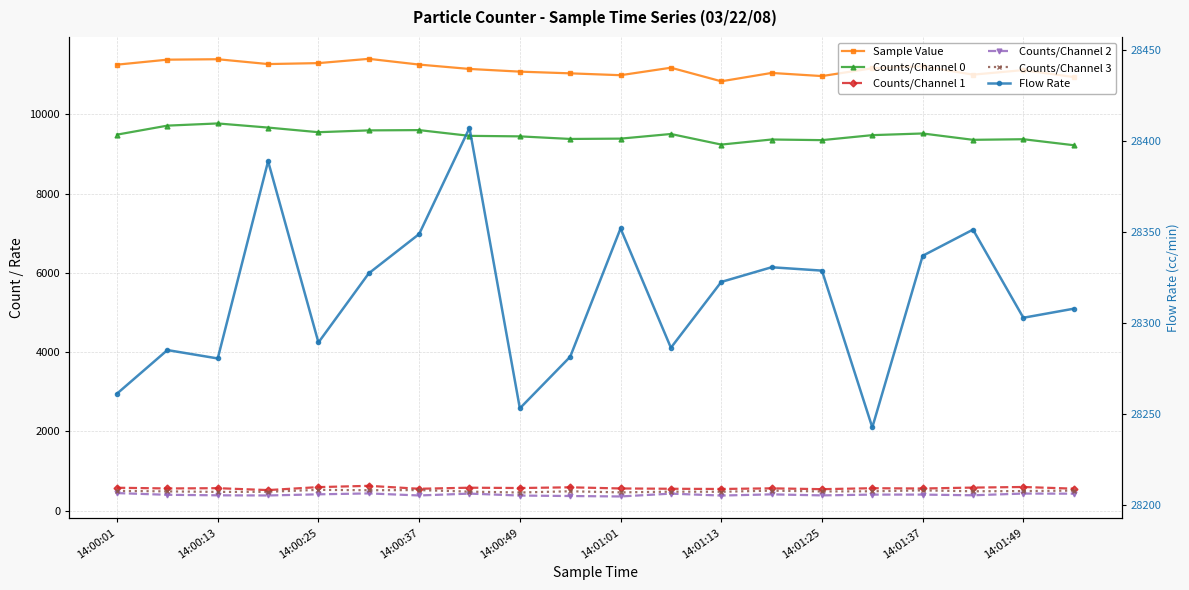

Reading left to right, list all the values displayed in this chart.

Sample Value: 11253.0	11379.0	11390.0	11268.0	11292.0	11400.0	11255.0	11145.0	11077.0	11034.0	10987.0	11176.0	10833.0	11044.0	10965.0	11162.0	11213.0	11001.0	11116.0	10940.0
Counts/Channel 0: 9488.0	9715.0	9770.0	9666.0	9549.0	9595.0	9602.0	9457.0	9444.0	9379.0	9387.0	9504.0	9237.0	9365.0	9349.0	9475.0	9517.0	9357.0	9372.0	9221.0
Counts/Channel 1: 580.0	562.0	569.0	521.0	596.0	628.0	554.0	581.0	573.0	591.0	562.0	554.0	549.0	565.0	544.0	568.0	561.0	584.0	599.0	557.0
Counts/Channel 2: 445.0	402.0	389.0	385.0	414.0	437.0	385.0	432.0	383.0	371.0	360.0	431.0	383.0	413.0	387.0	407.0	407.0	390.0	433.0	430.0
Counts/Channel 3: 501.0	488.0	475.0	478.0	527.0	517.0	521.0	482.0	460.0	491.0	463.0	482.0	478.0	507.0	486.0	491.0	513.0	491.0	496.0	508.0
Flow Rate: 28261.3	28285.2	28280.6	28389.1	28289.4	28327.4	28349.0	28407.4	28253.2	28281.6	28352.1	28286.5	28322.7	28330.8	28328.9	28242.7	28337.1	28351.5	28303.0	28308.0